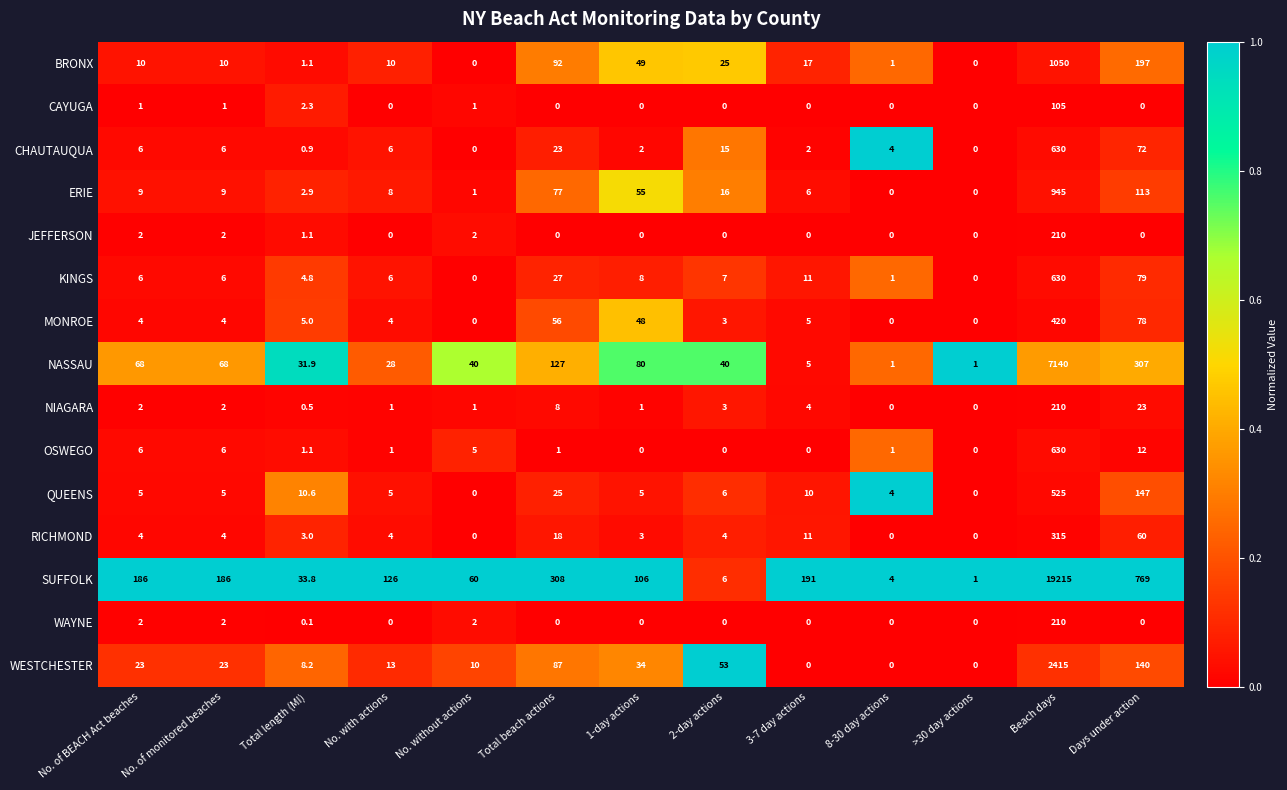

At which category does the chart reach its peak across all series?

Beach days